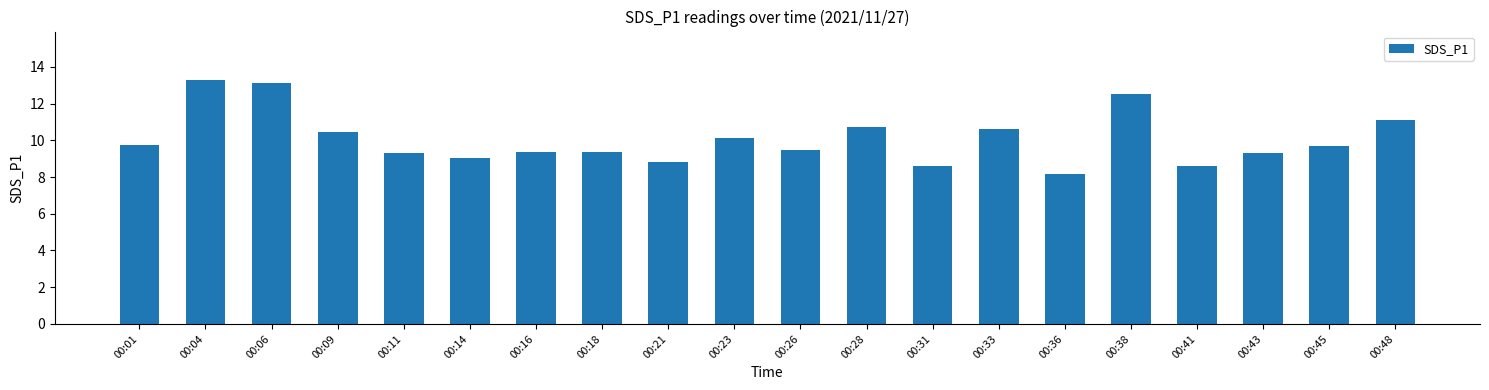

Does the chart contain any negative values?

No